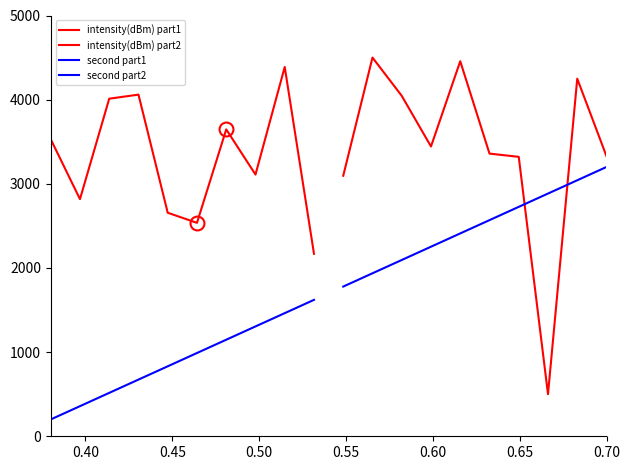

List the series in order of their peak value, lowest first.

second part1, second part2, intensity(dBm) part1, intensity(dBm) part2